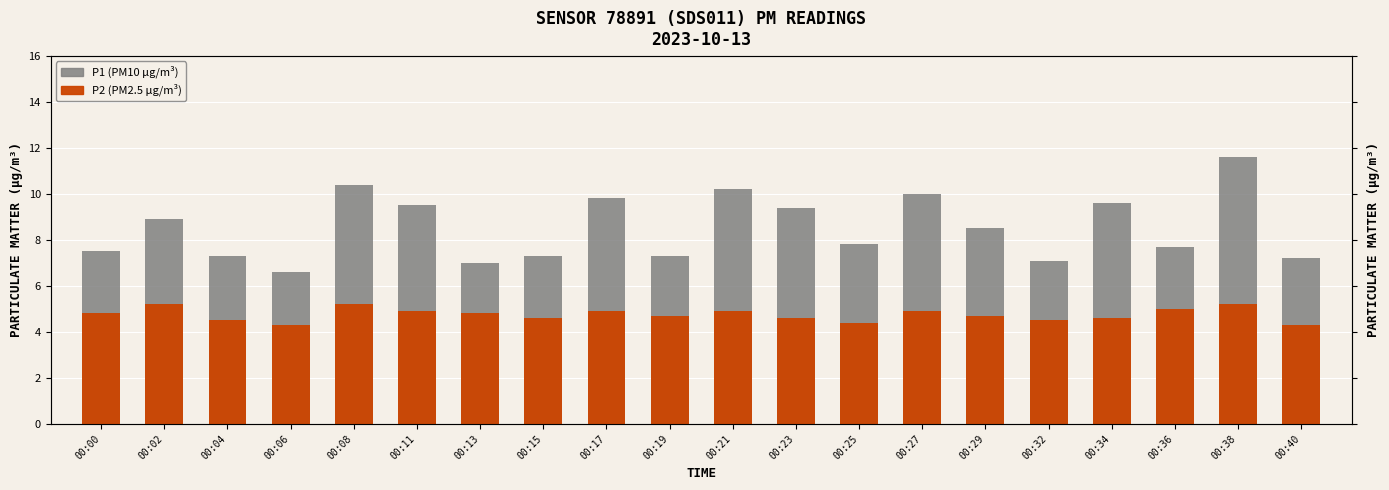

Which series changed the most between 00:02 and 00:36?

P1 (PM10)